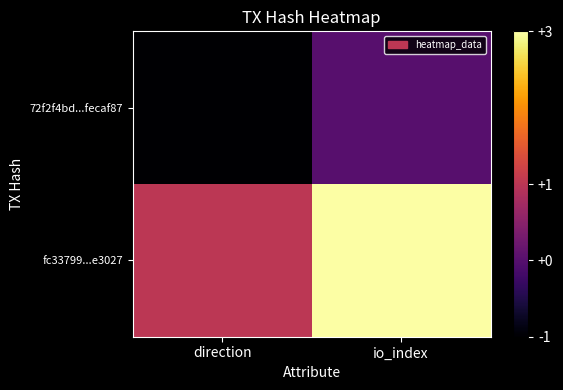

At which category is the sum across all series the highest?

io_index